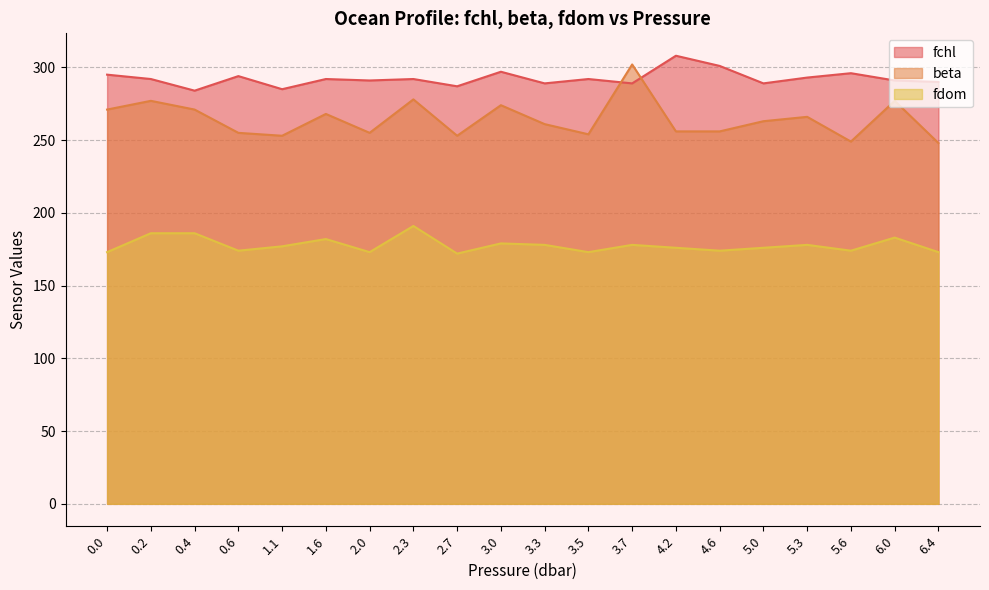

What is the difference between the maximum and minimum values in the fchl series?

24